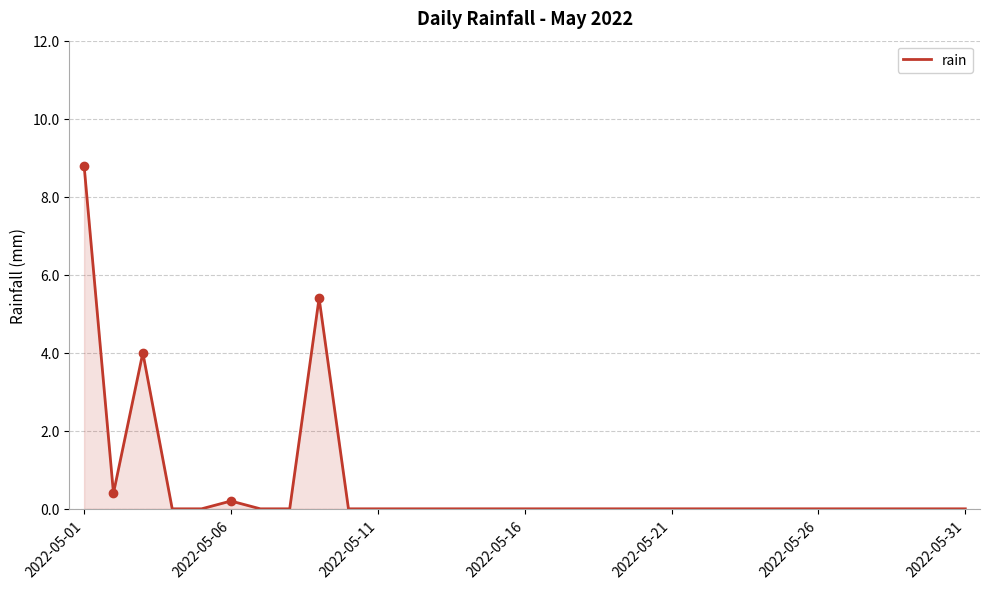

What is the maximum value shown in the chart?

8.8